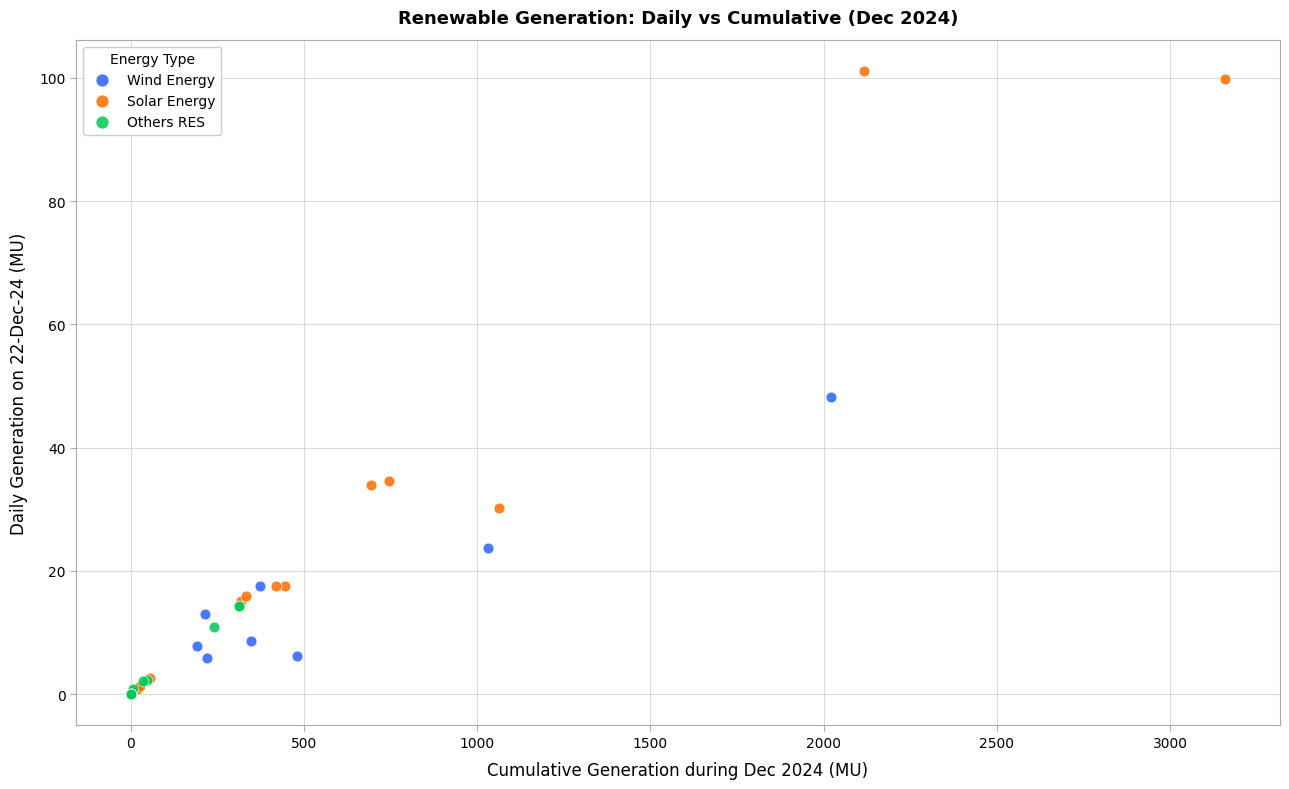

Which series has the widest spread of Y values?

Solar Energy